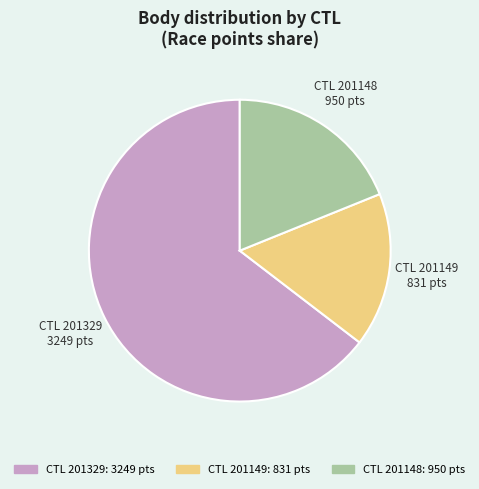

Is there a majority slice in this chart?

Yes